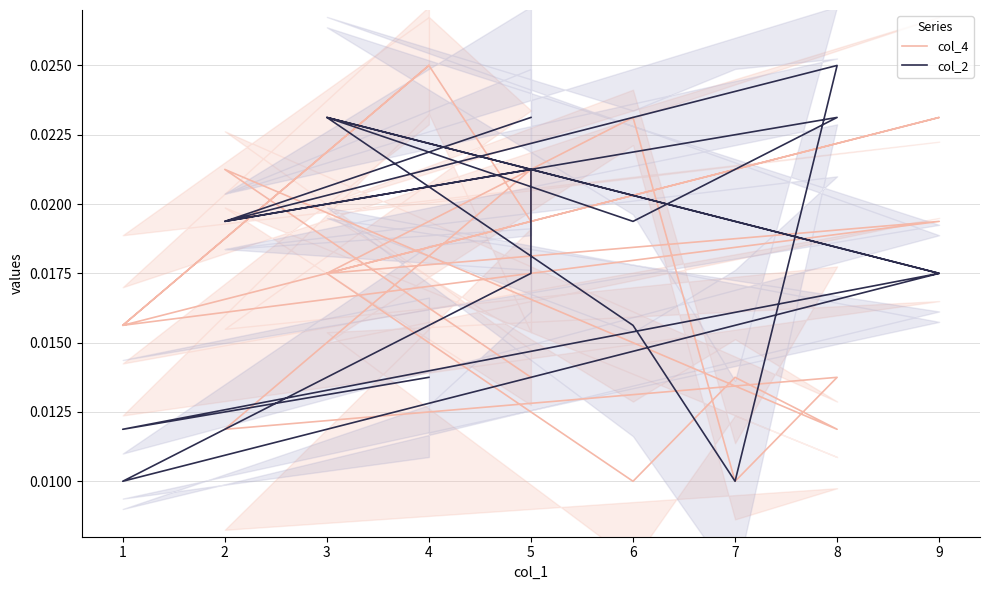

Does the chart display data point markers on the line(s)?

No